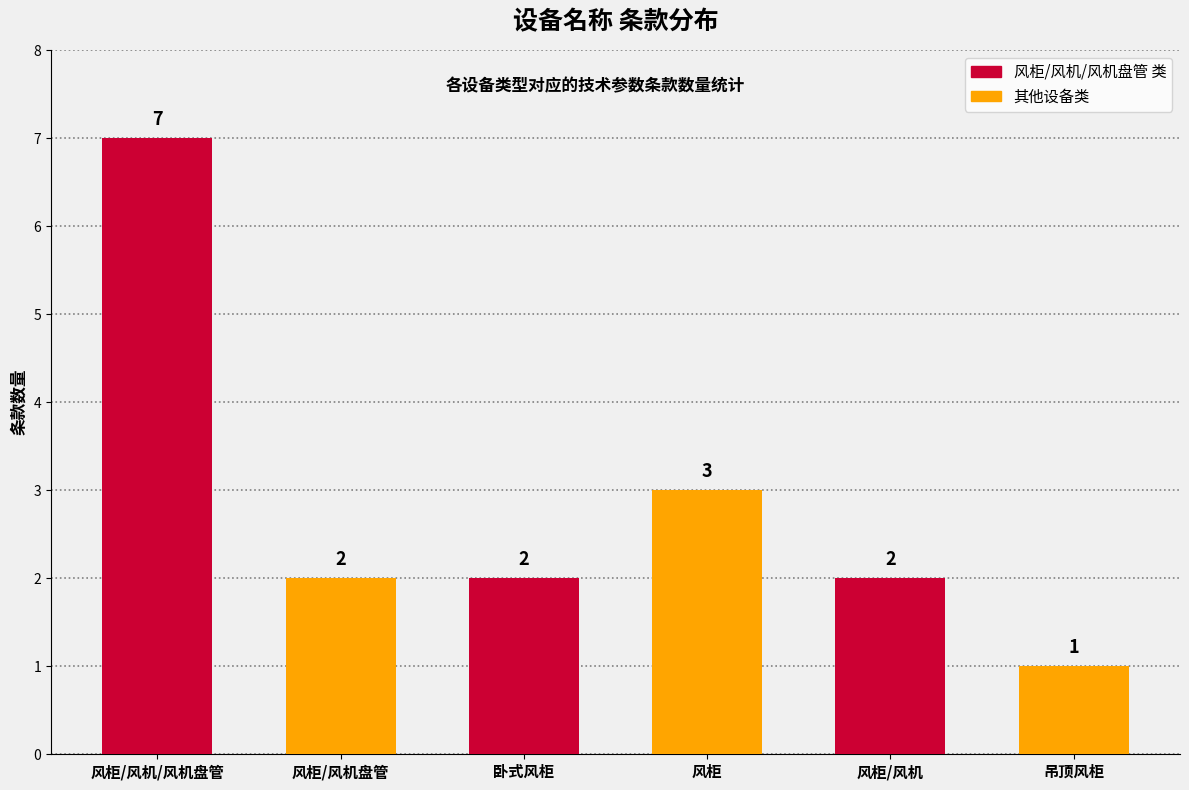

Reading left to right, what are all the values shown in this chart?

7	2	2	3	2	1